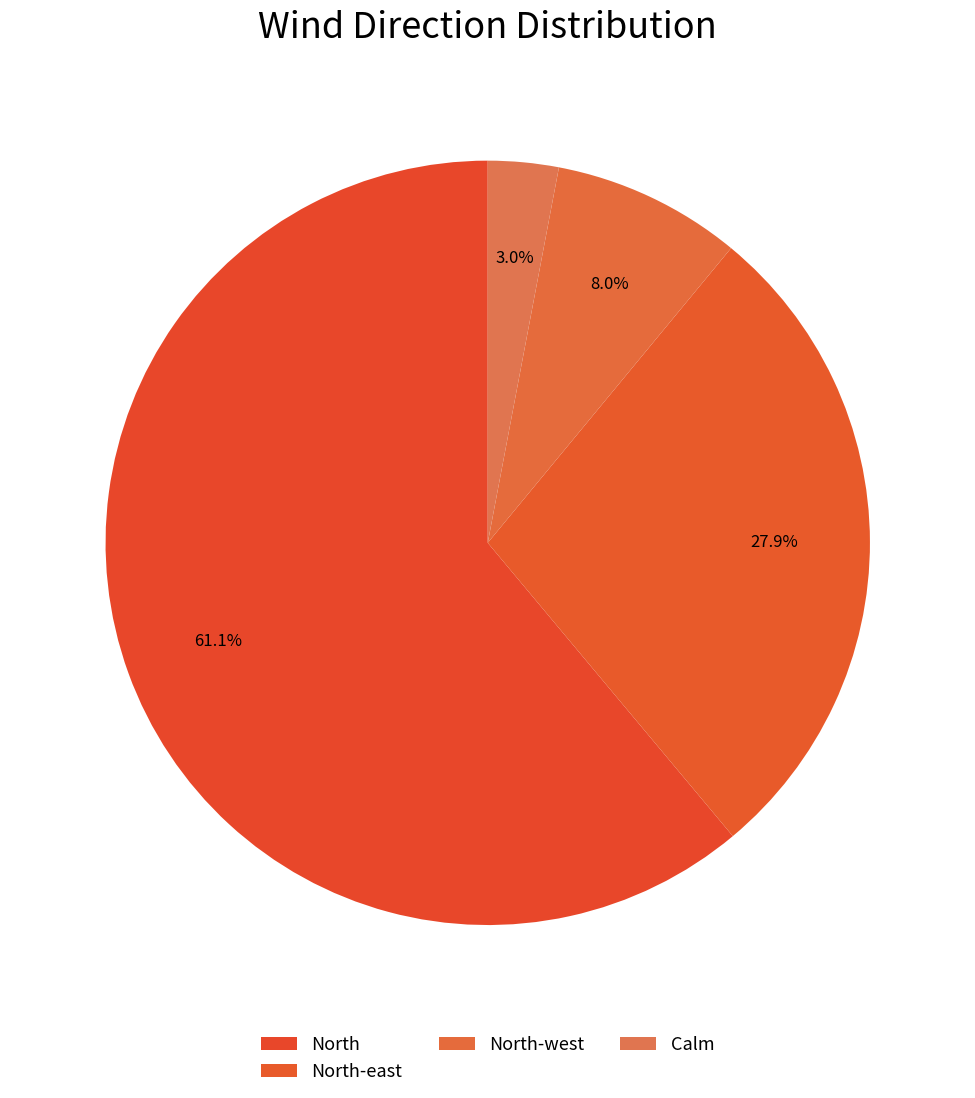

How many segments does this pie chart have?

4